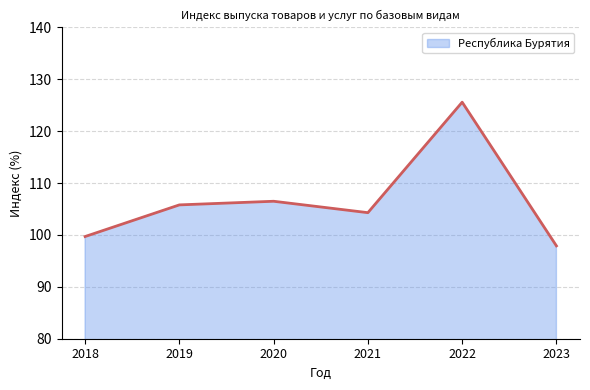

Approximately how many times larger is the value at 2022 compared to 2020?

1.2